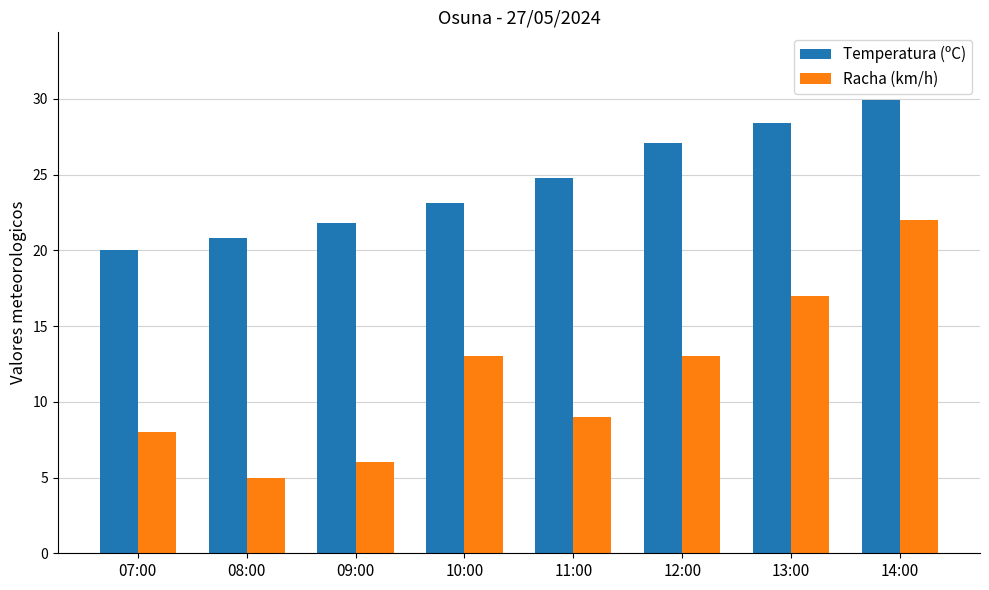

What is the difference between the Temperatura (ºC) values at 10:00 and 14:00?

6.8